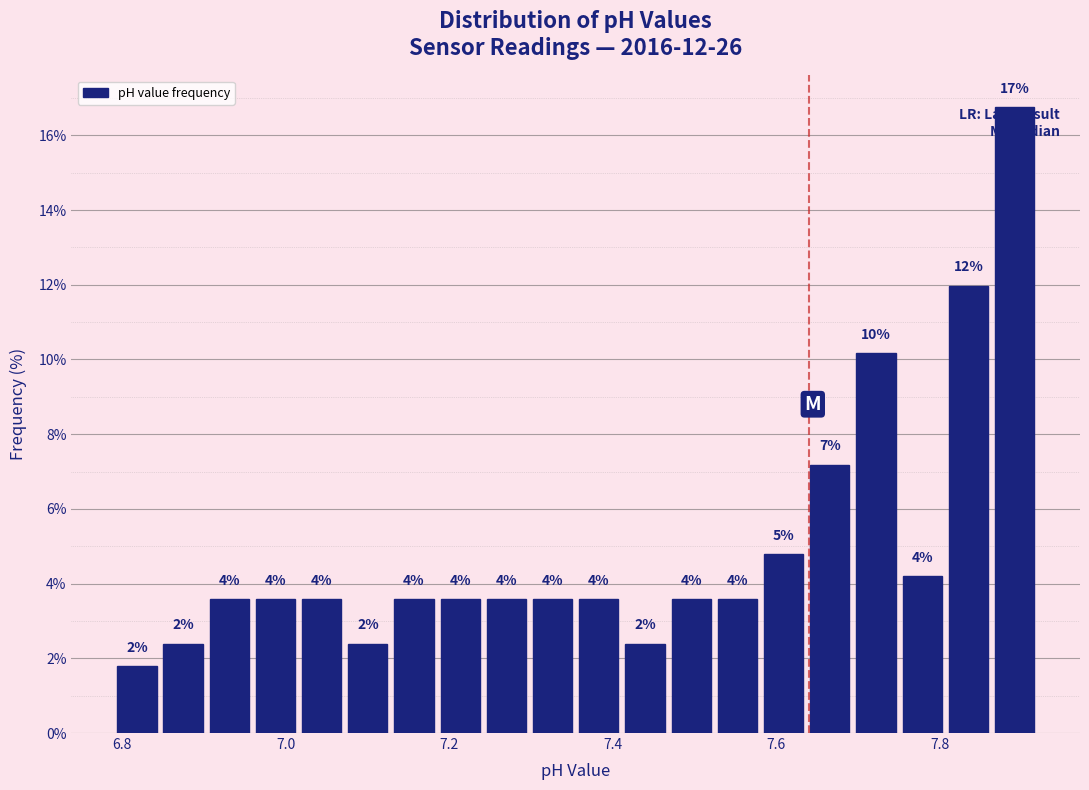

Around what value on the x-axis is the tallest bar? Give the approximate position of its centre, as read against the axis.

7.90